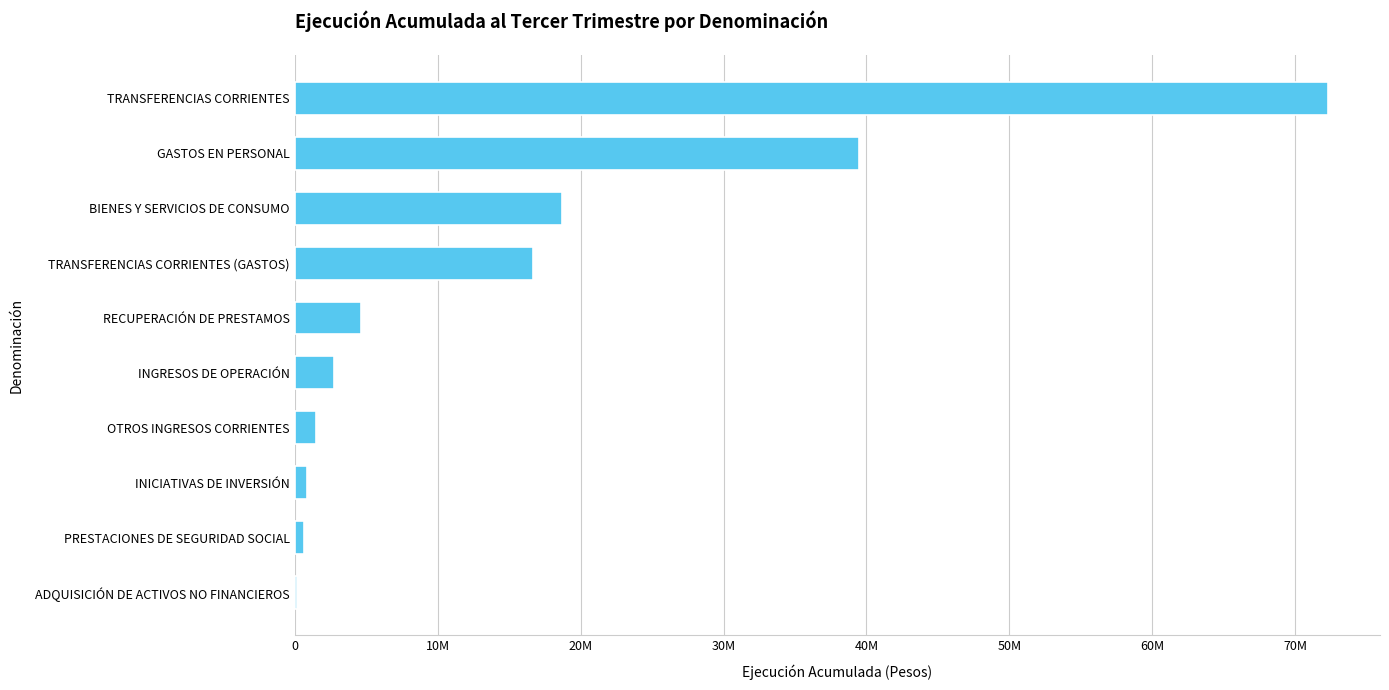

Are the bars horizontal?

Yes